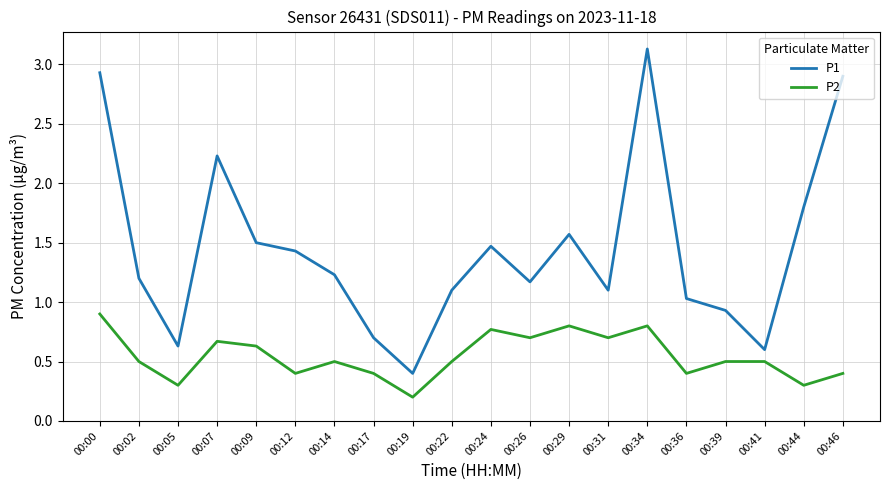

Which series has the largest total across all categories?

P1